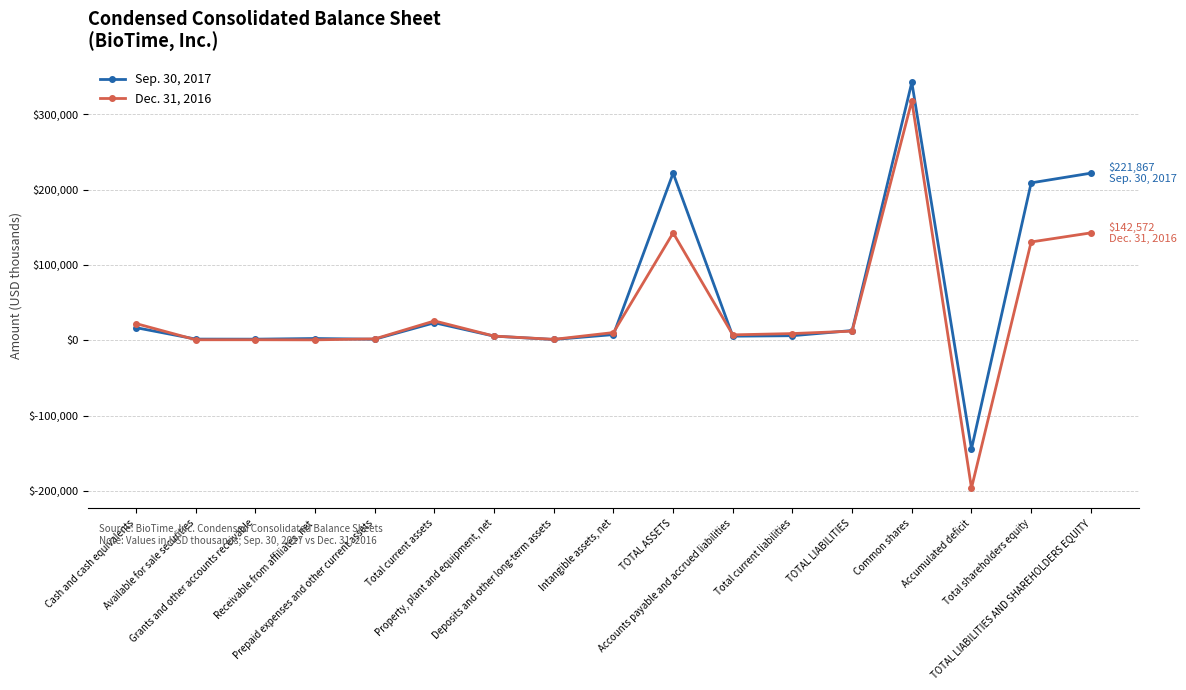

How many distinct data groups are displayed?

2